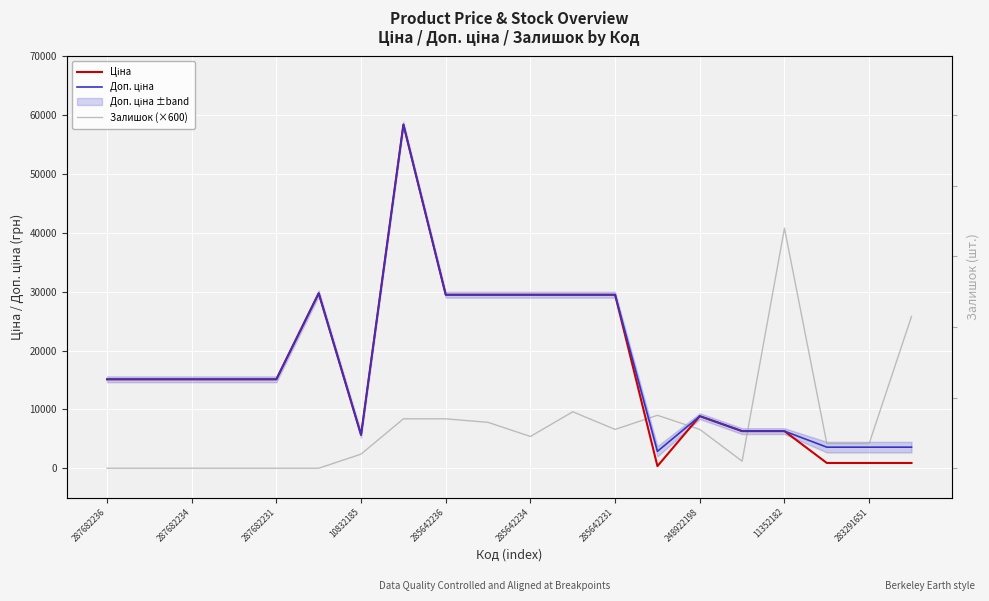

What value does the Ціна series have at 287682234?

15120.0